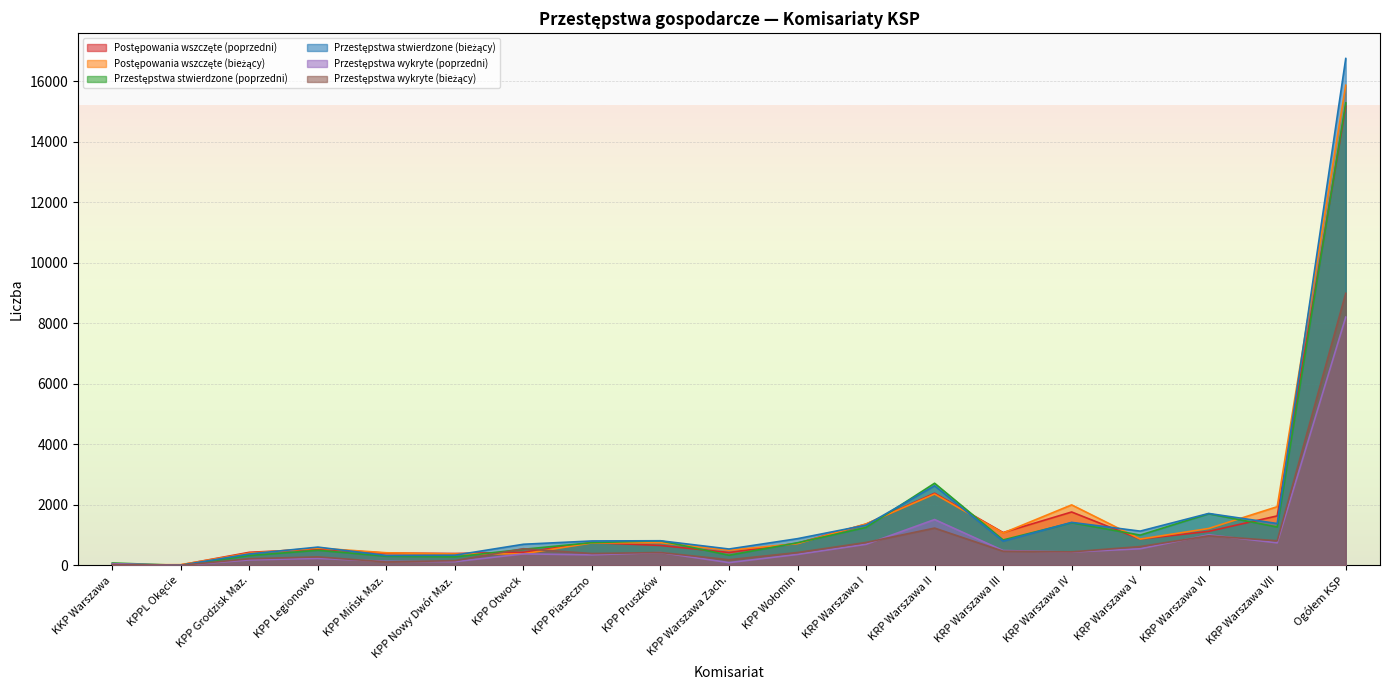

What is the difference between the Postępowania wszczęte (poprzedni) values at KPP Mińsk Maz. and KRP Warszawa VII?

1230